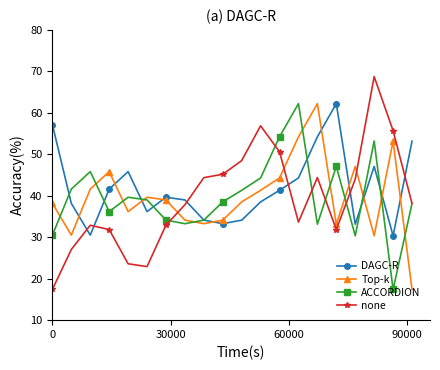

Which series ends up on top after the final intersection of none and DAGC-R?

DAGC-R